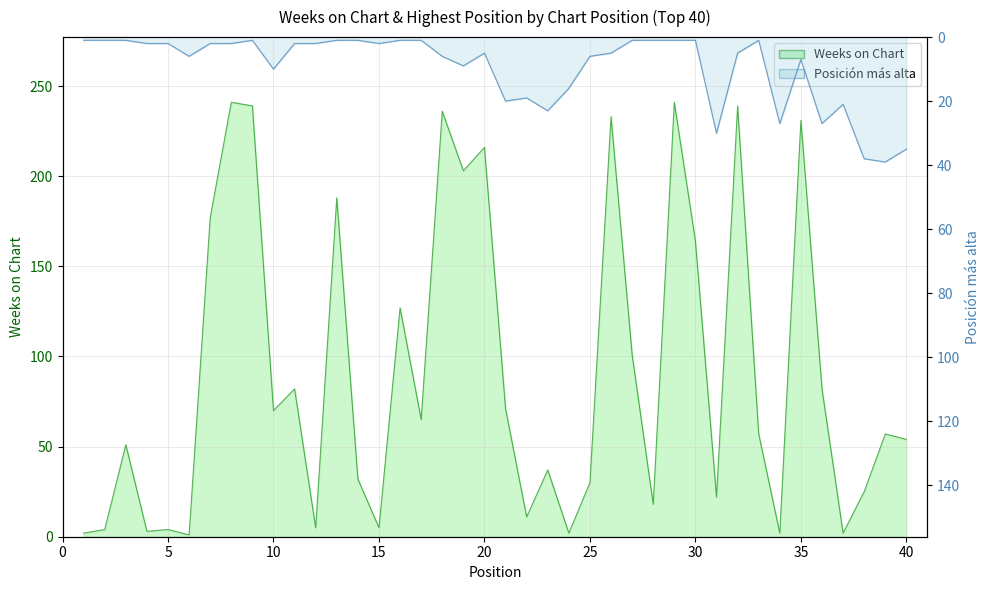

How many categories are shown in the chart?

40